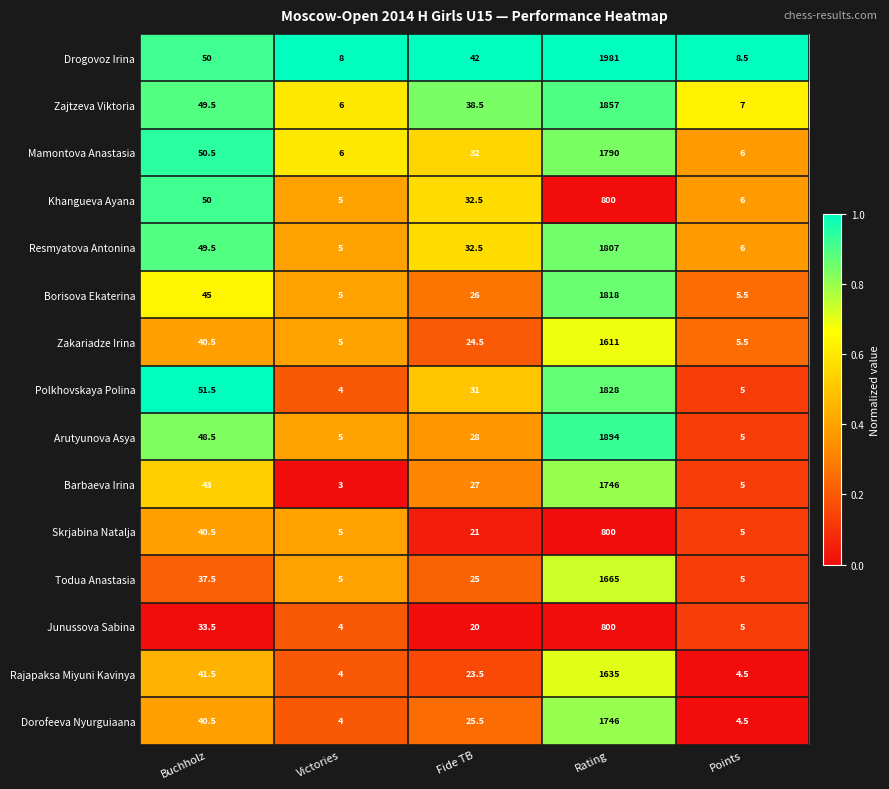

What is the smallest value displayed?

3.0